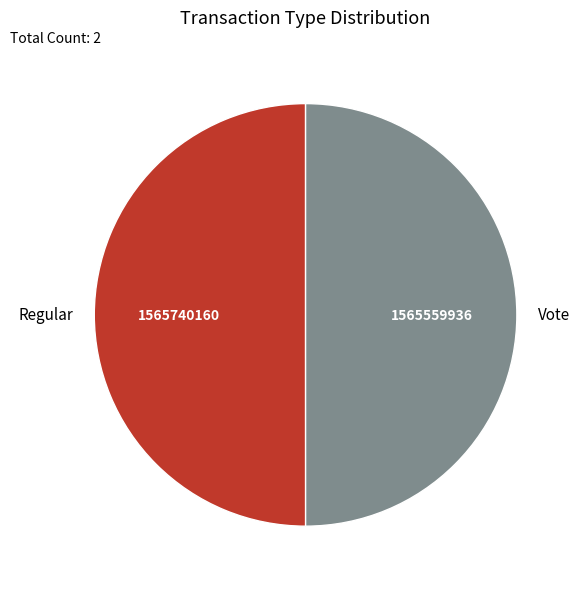

True or false: Regular accounts for 50% of the total.

True